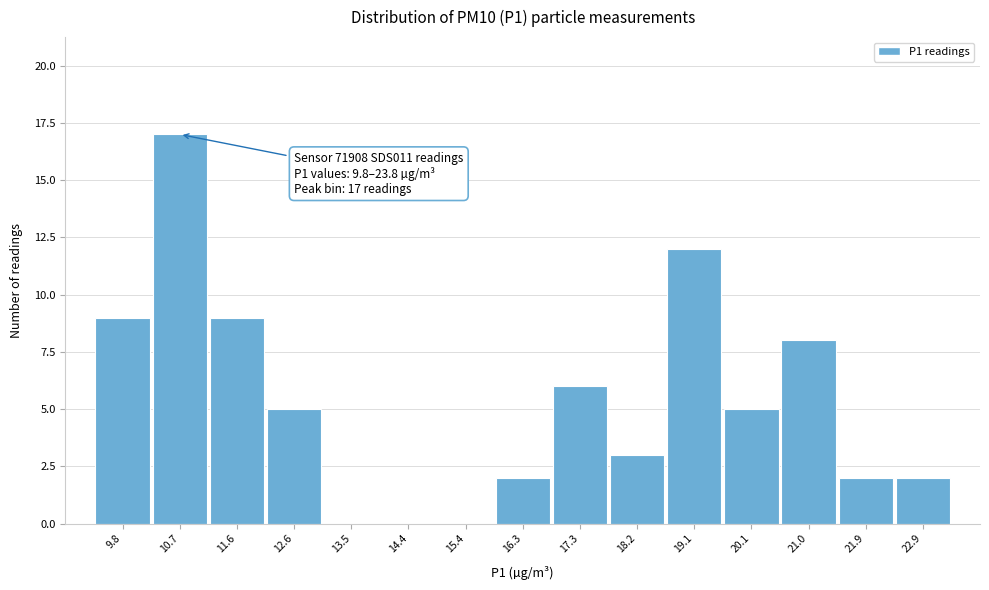

Reading left to right, extract all data points from this chart.

9.8=9	10.7=17	11.6=9	12.6=5	13.5=0	14.4=0	15.4=0	16.3=2	17.3=6	18.2=3	19.1=12	20.1=5	21.0=8	21.9=2	22.9=2